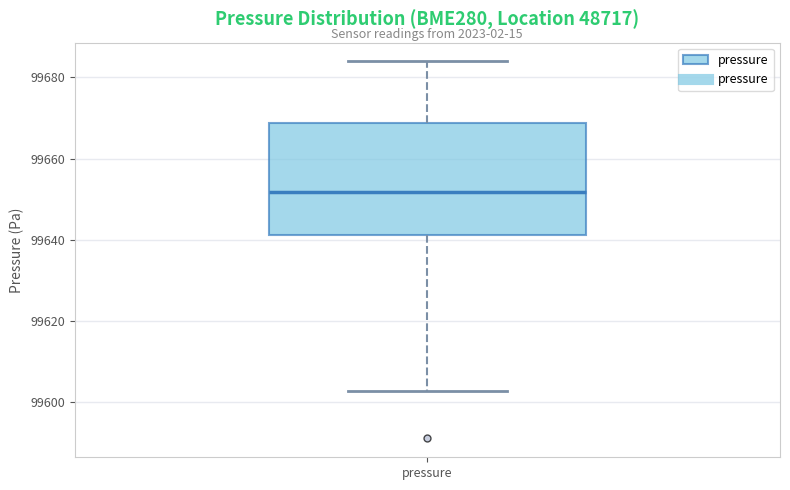

Read this box plot against the y-axis: the position of the median line, the range covered by the box, and the ends of both whiskers. The values are not printed on the chart, so give them approximately, as read against the axis.

median 99652, box 99642 to 99668, whiskers 99602 to 99684